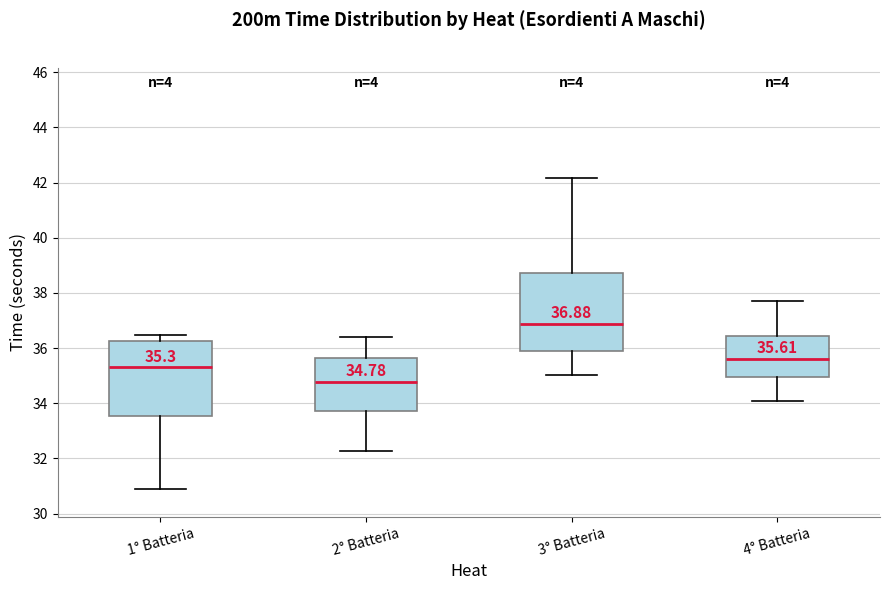

Which box's median line is the highest?

3° Batteria